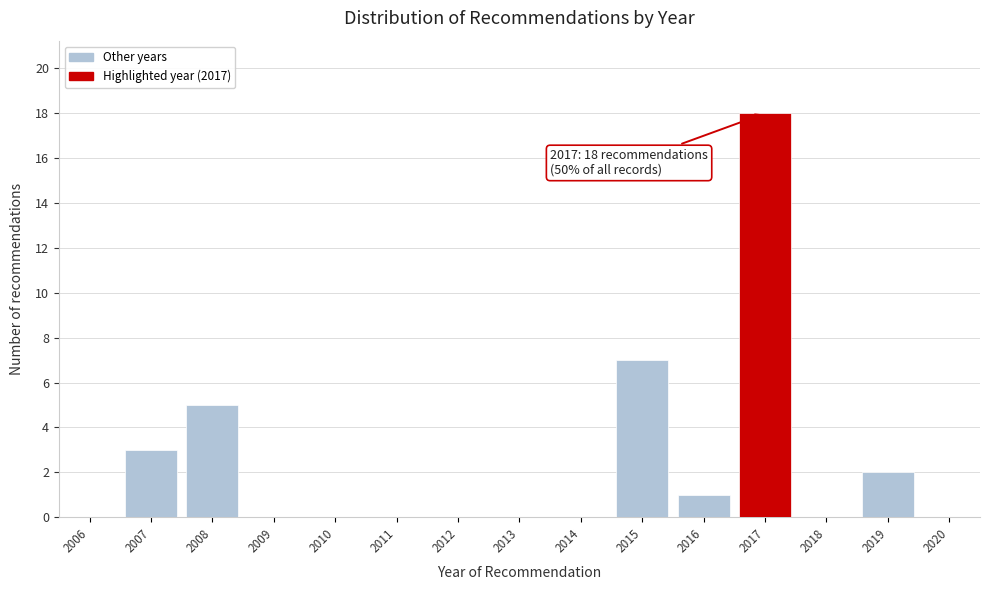

Reading left to right, transcribe all the data shown in this chart.

2006=0	2007=3	2008=5	2009=0	2010=0	2011=0	2012=0	2013=0	2014=0	2015=7	2016=1	2017=18	2018=0	2019=2	2020=0